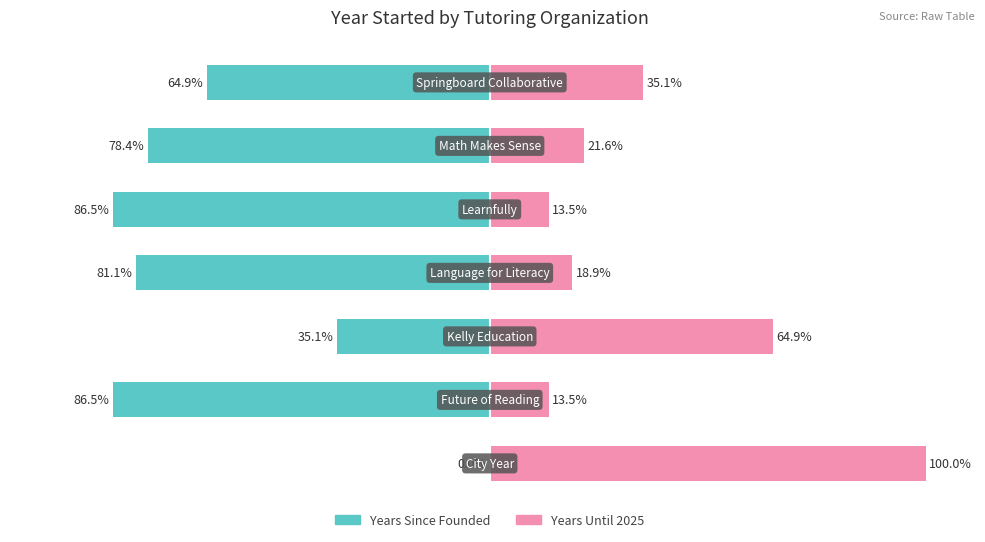

How many data points in Years Since Founded are less than -78?

4